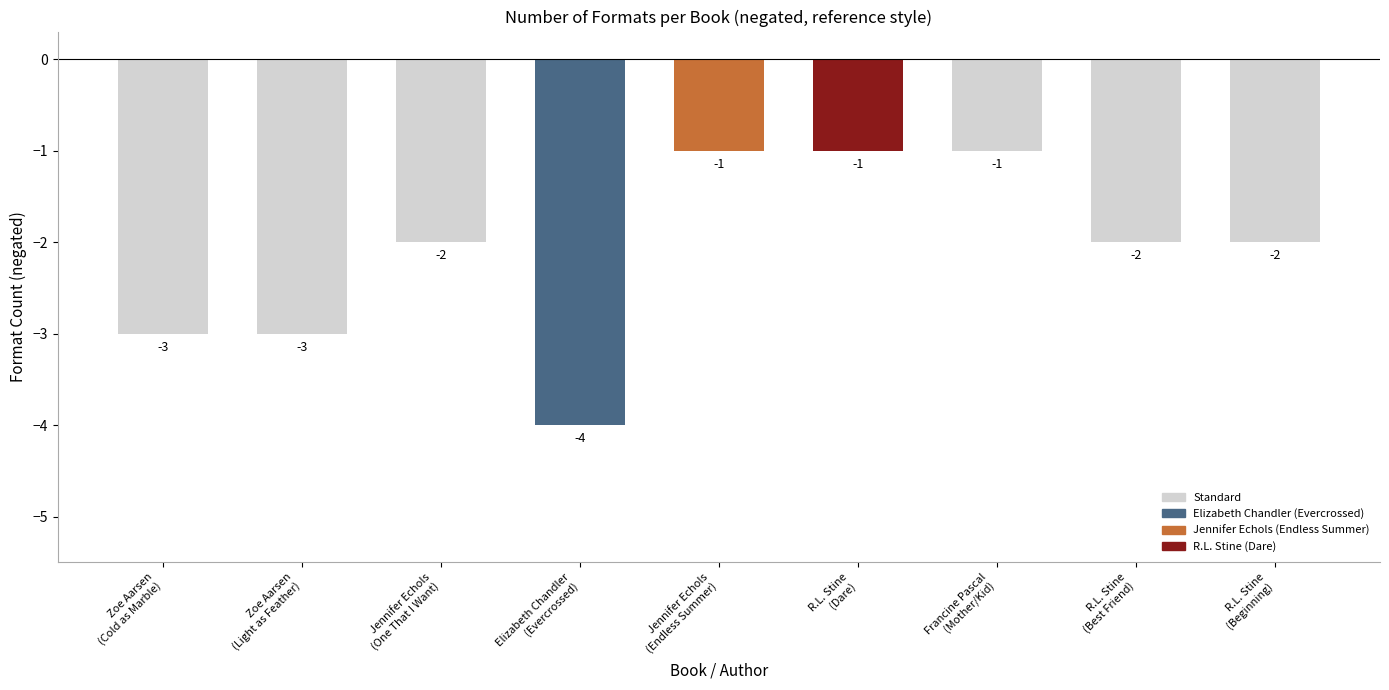

Which has a higher value, Jennifer Echols
(Endless Summer) or Elizabeth Chandler
(Evercrossed)?

Jennifer Echols
(Endless Summer)